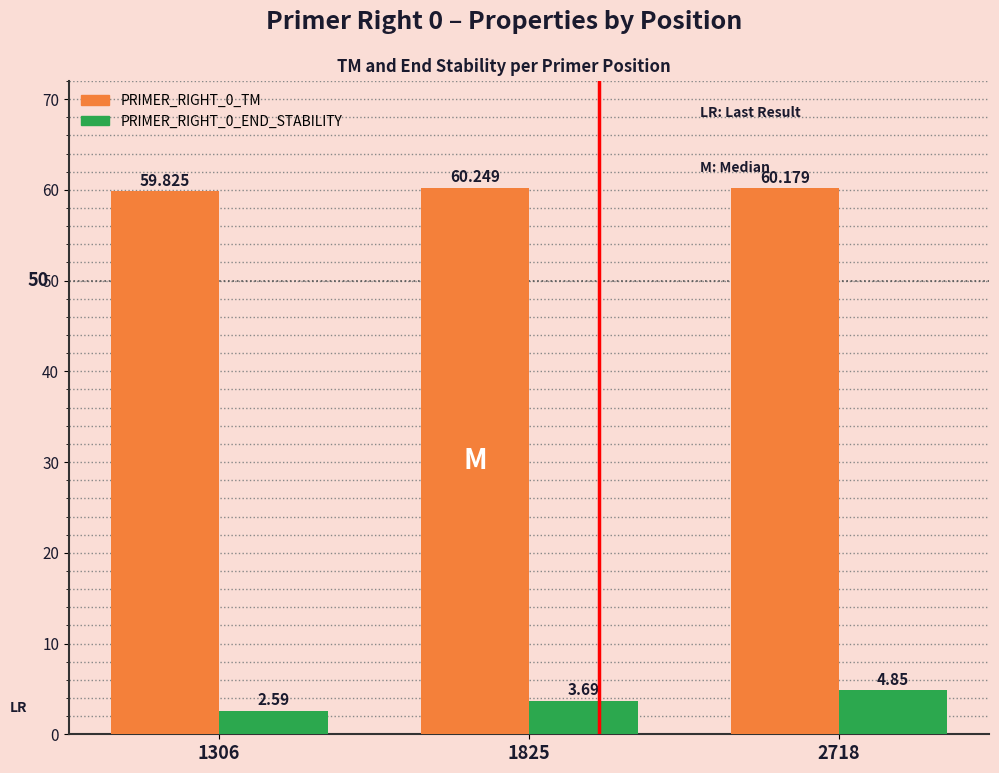

What is the value of the PRIMER_RIGHT_0_TM bar at the 1st from the left?

59.8